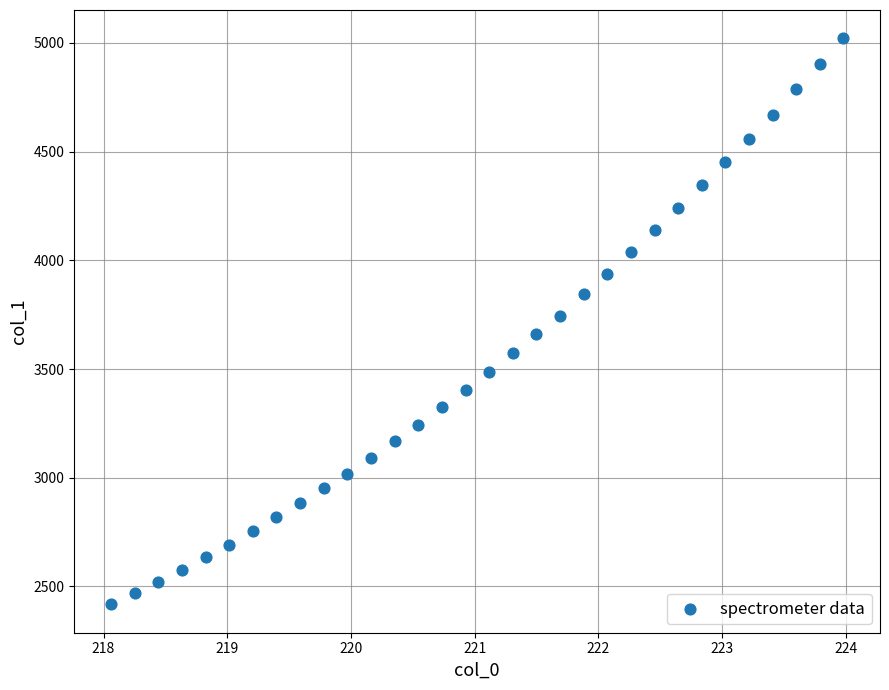

What is the range of X values (max minus min)?

5.9